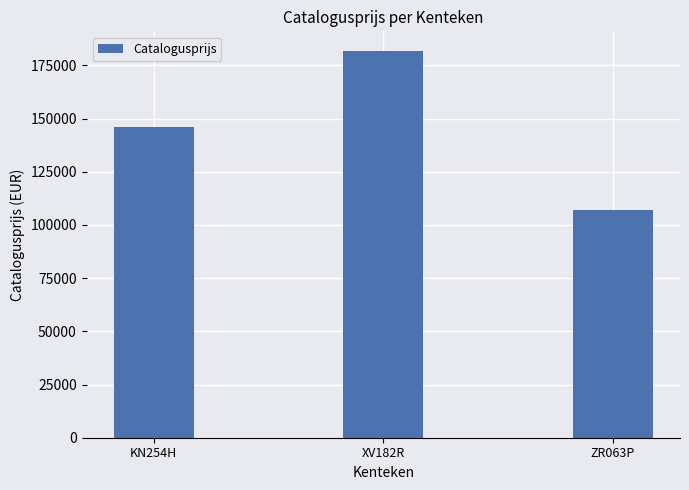

How many data points does each series have?

3